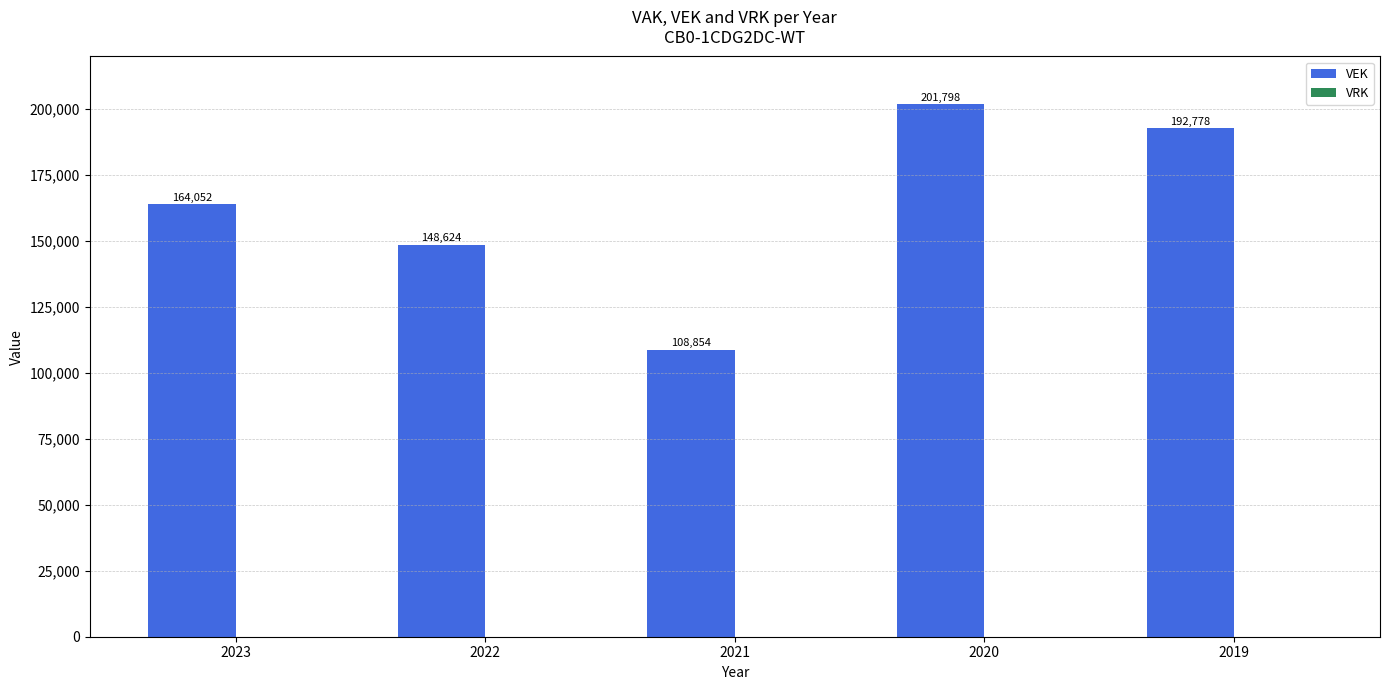

Are the bars horizontal?

No